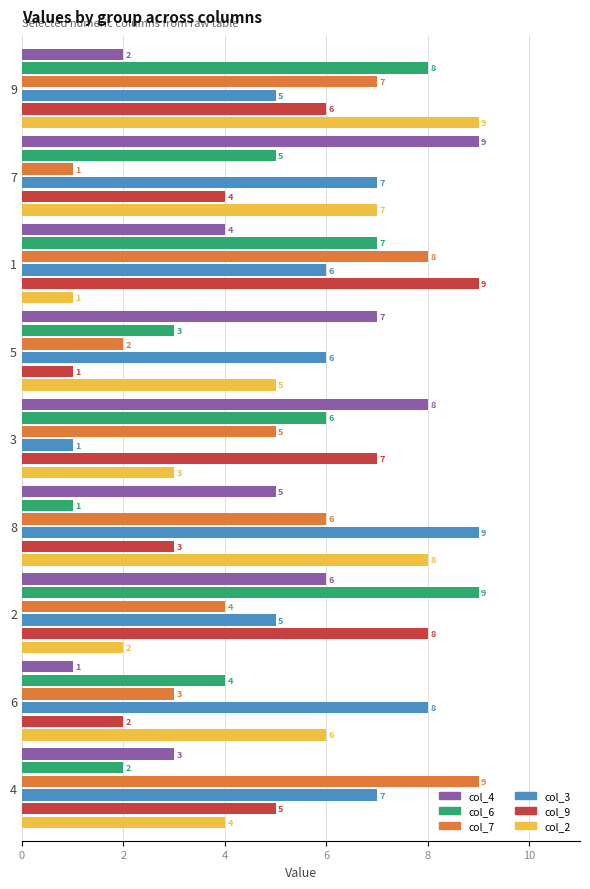

Which category has the highest value in the col_4 series?

7